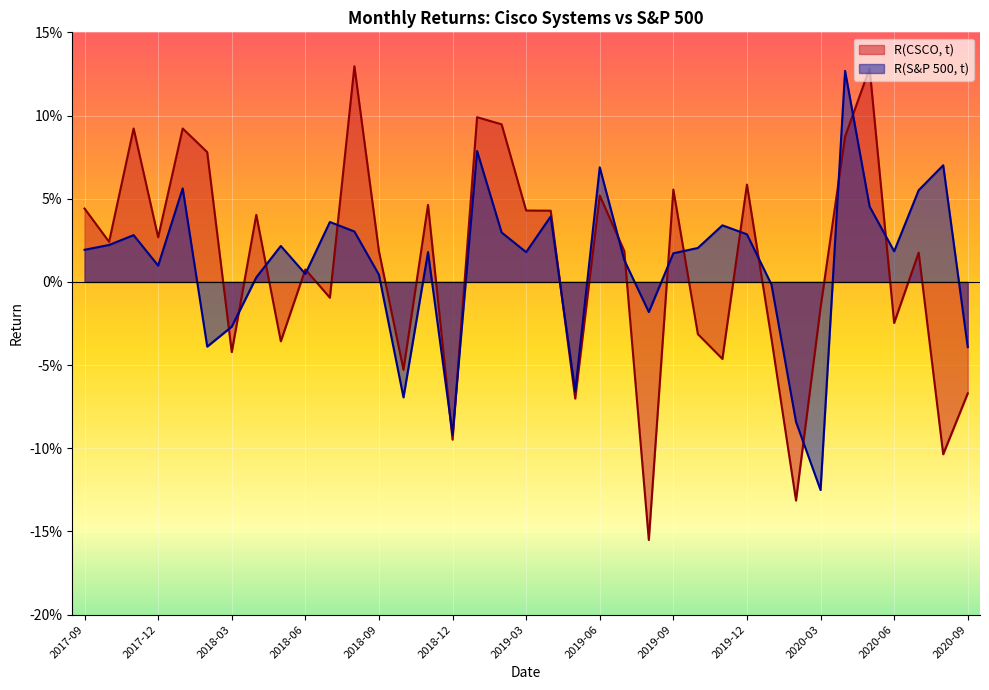

True or false: R(S&P 500, t) has more than 1 points higher than both neighbors.

True